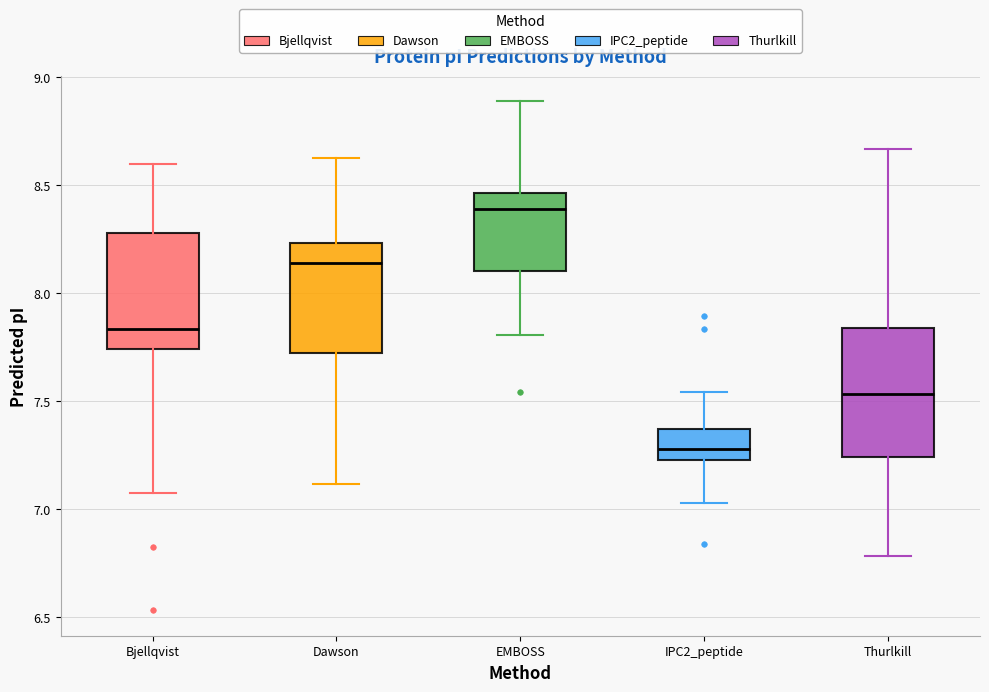

Which box's median line is the lowest?

IPC2_peptide